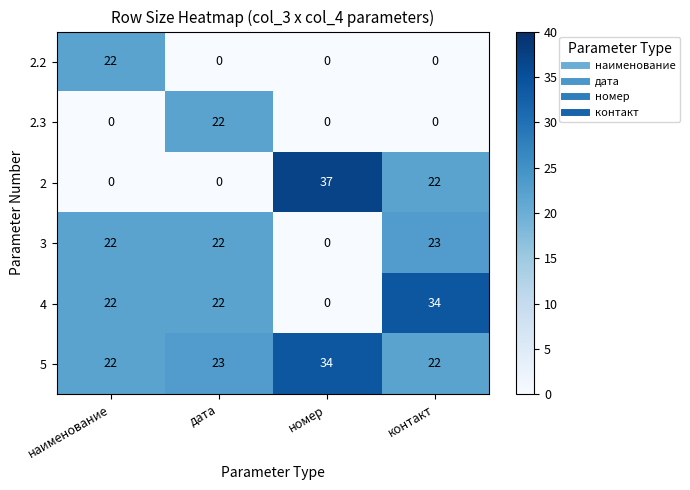

What is the difference between the highest and lowest values at номер?

37